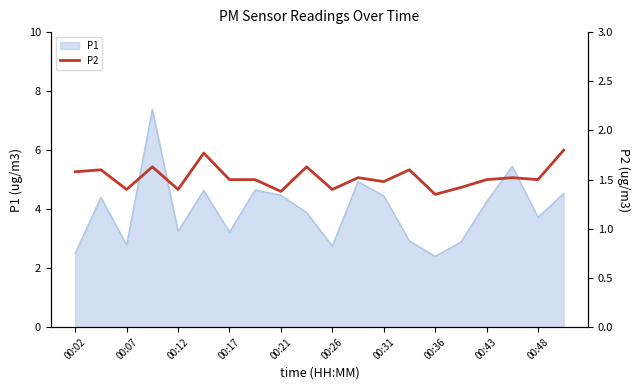

How many values are between 1 and 2?

20